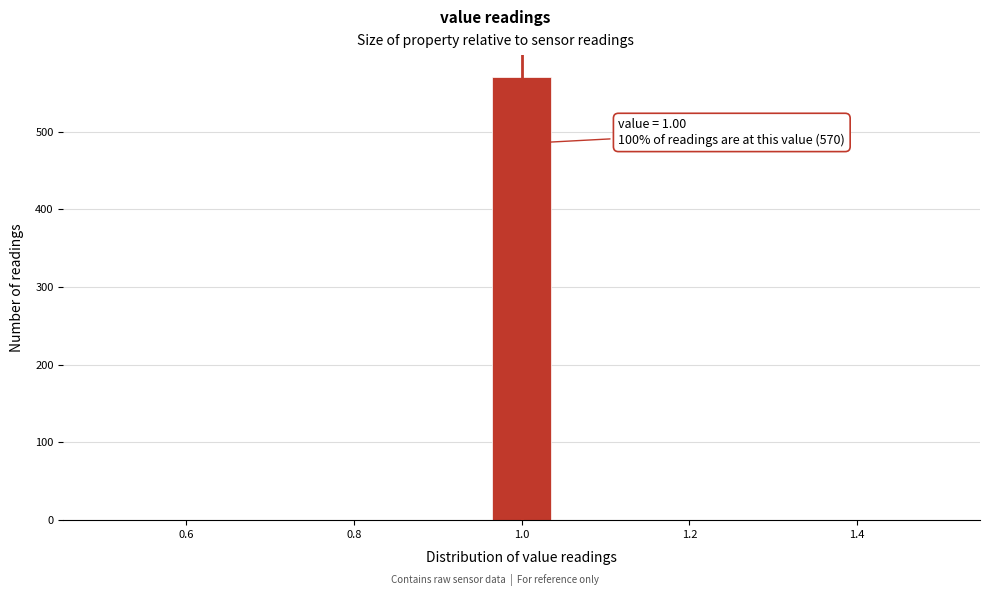

Read against the x-axis, roughly where is the centre of the tallest bar?

1.00